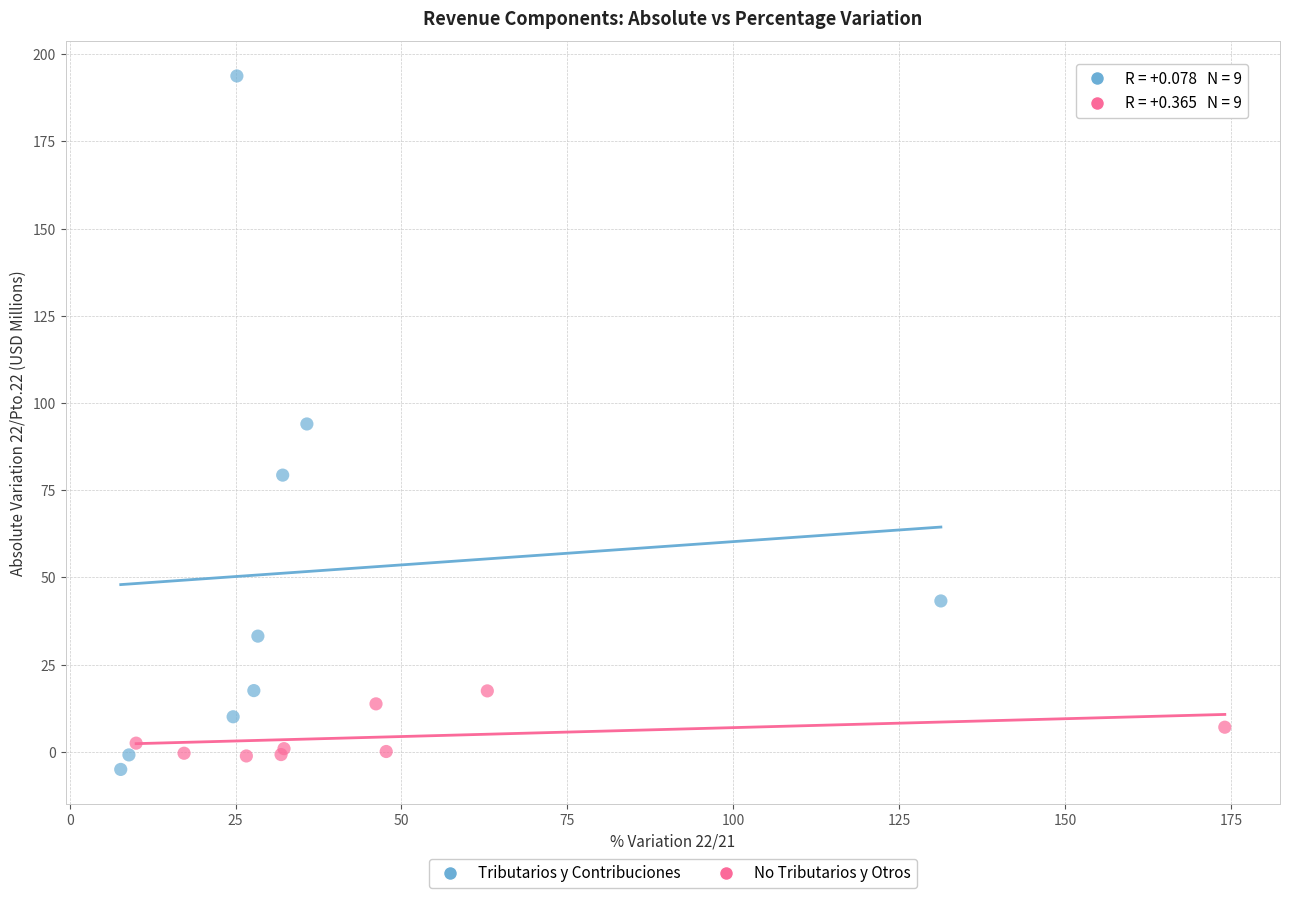

Which series reaches the maximum Y coordinate?

Tributarios y Contribuciones